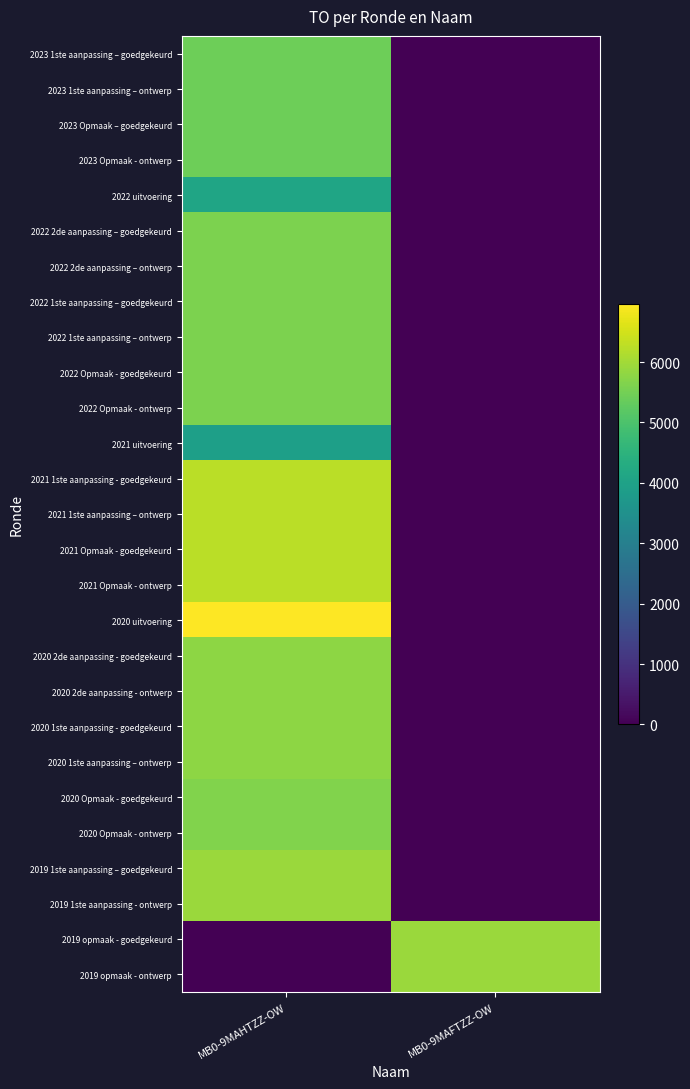

At which category does the chart reach its peak across all series?

MB0-9MAHTZZ-OW